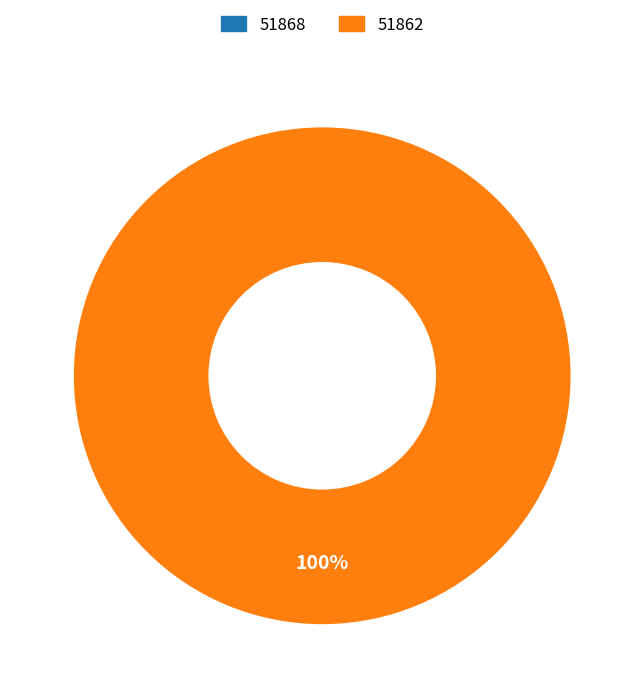

What percentage is the 51862 slice, to the nearest percent?

100%